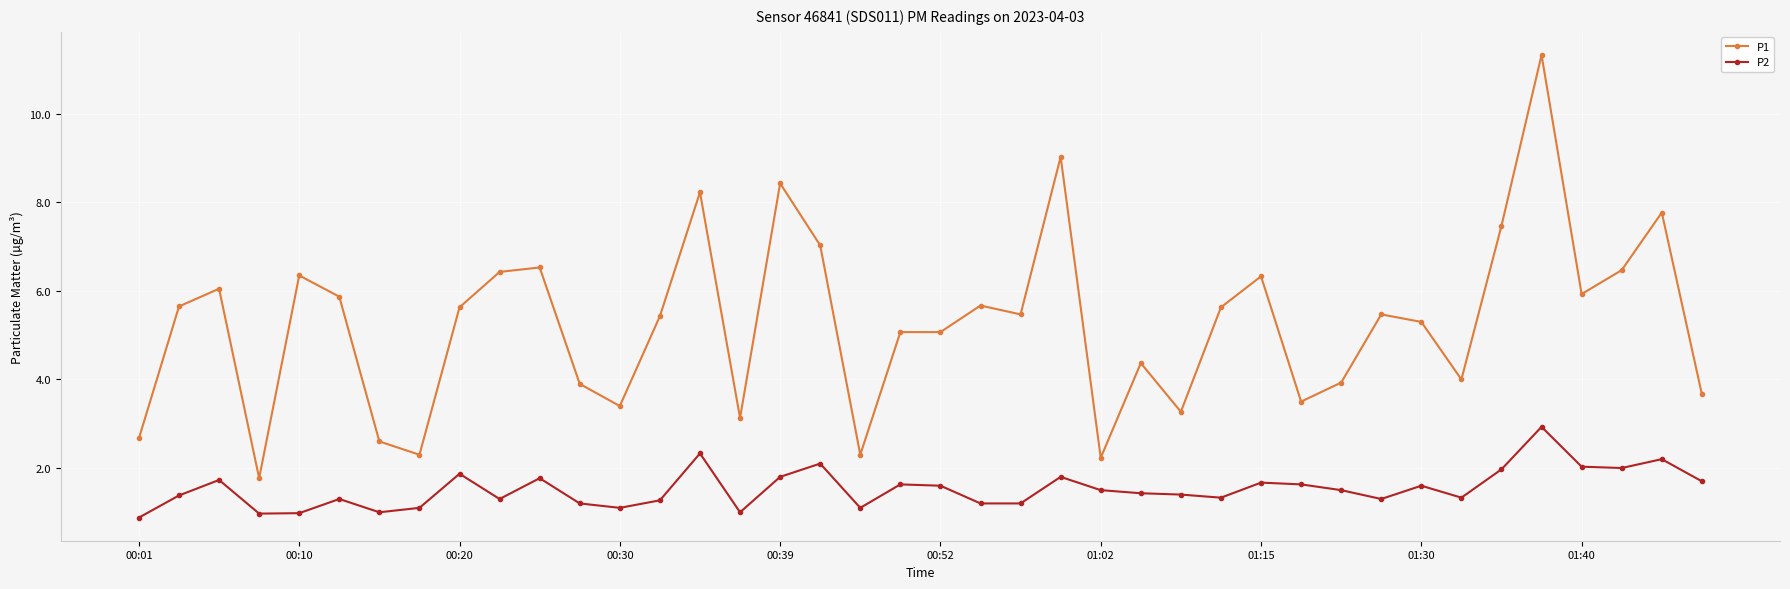

Is this an area chart (filled region under the line)?

No